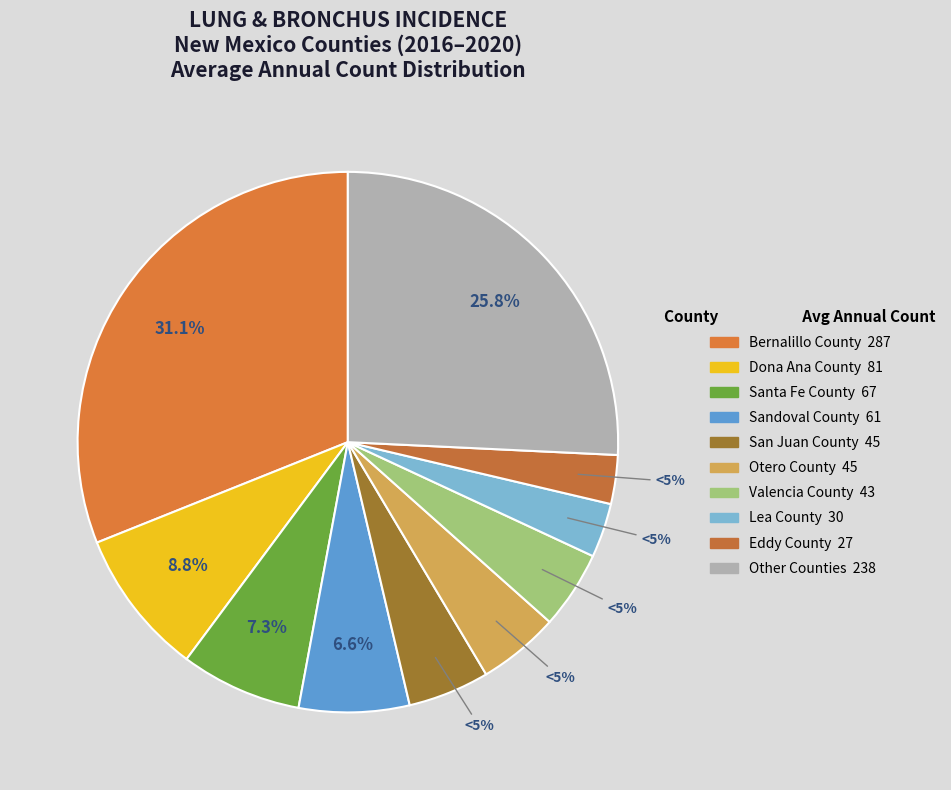

Is there any slice that represents more than half of the pie?

No